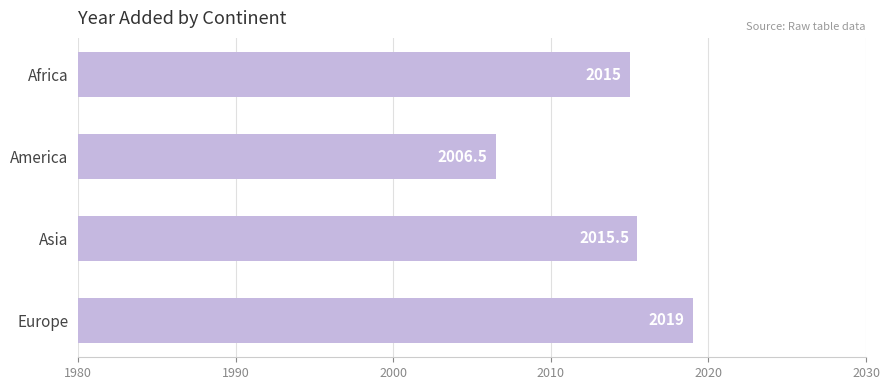

Count the number of data series in this chart.

1